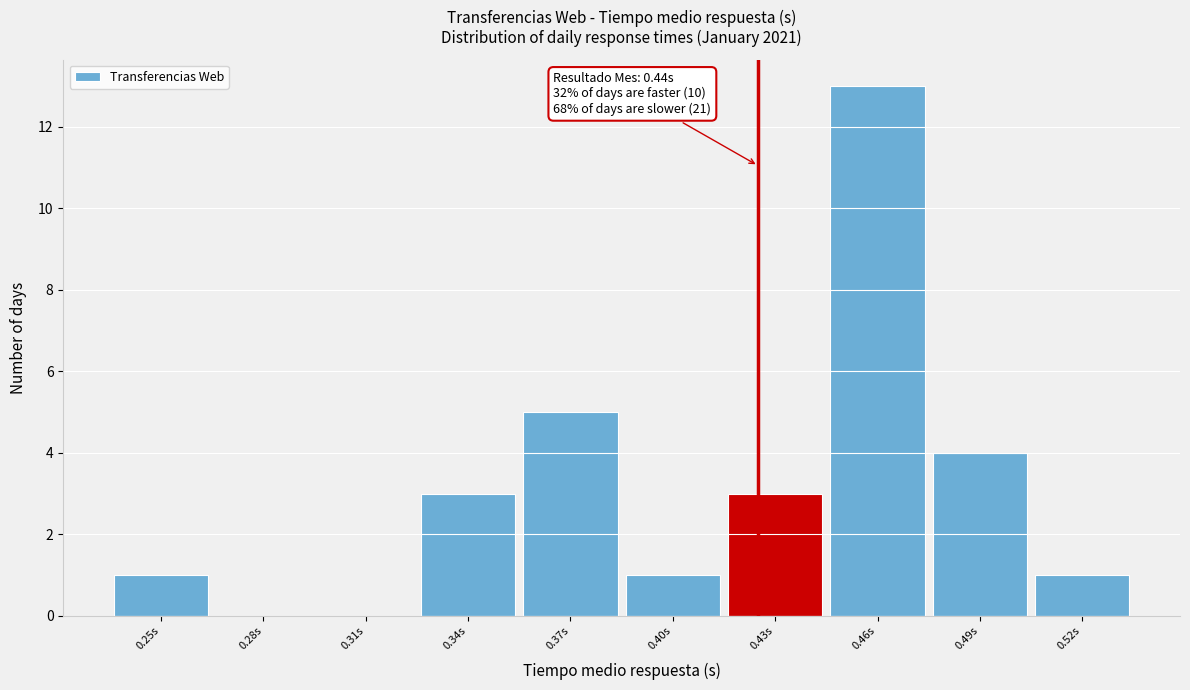

Reading right to left, what are all the values shown in this chart?

0.52s=1	0.49s=4	0.46s=13	0.43s=3	0.40s=1	0.37s=5	0.34s=3	0.31s=0	0.28s=0	0.25s=1